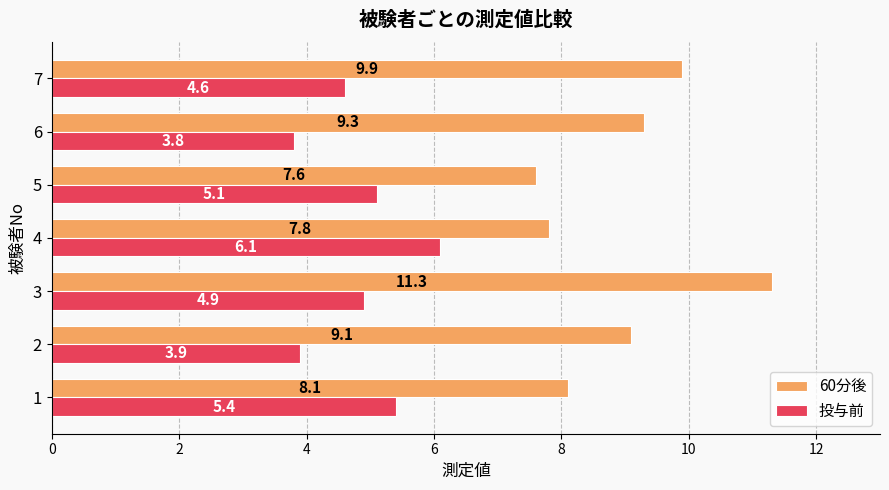

Is the value of 60分後 at 4 greater than the value of 投与前 at 2?

Yes